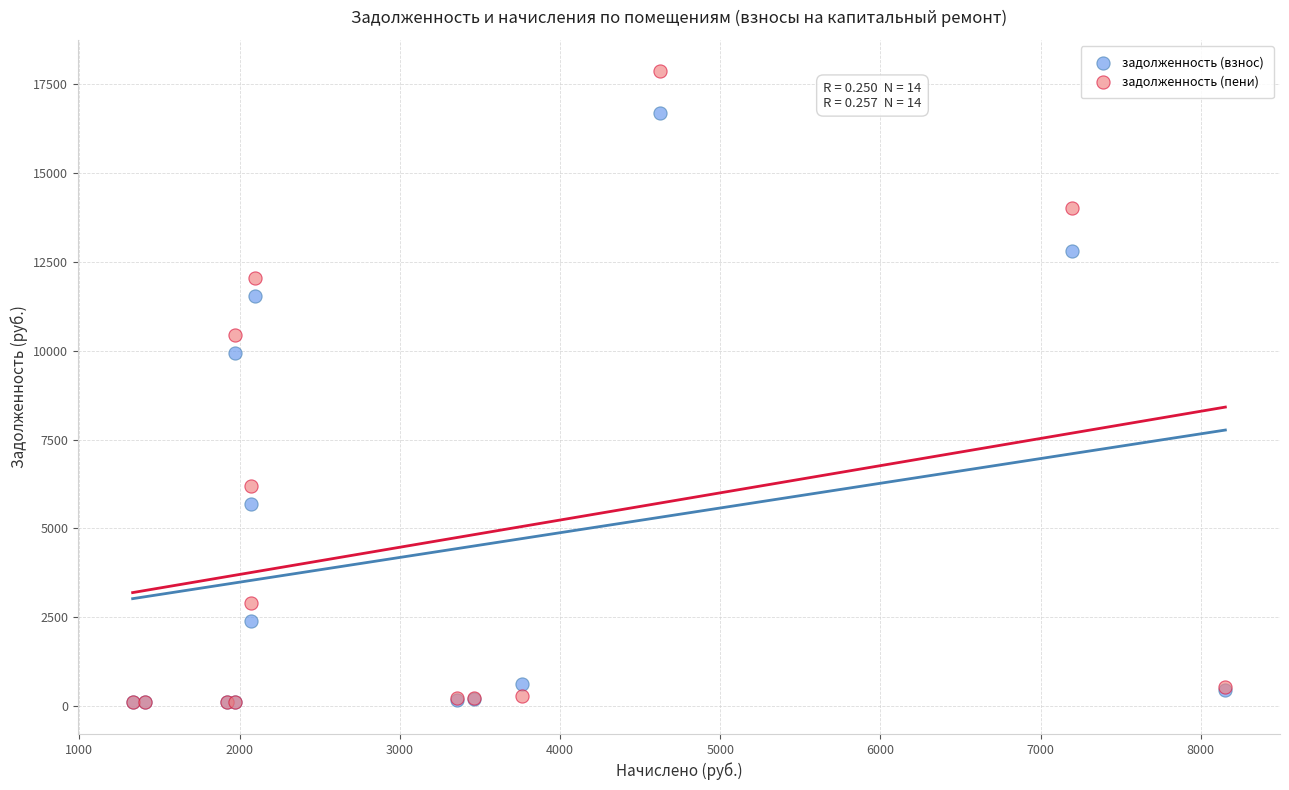

What are all the series names shown in the legend?

задолженность (взнос), задолженность (пени)